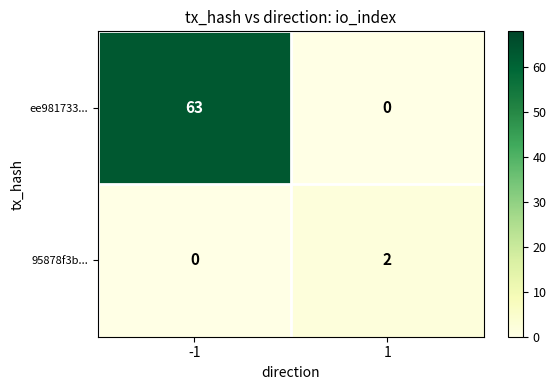

What value does the ee981733... series have at -1?

63